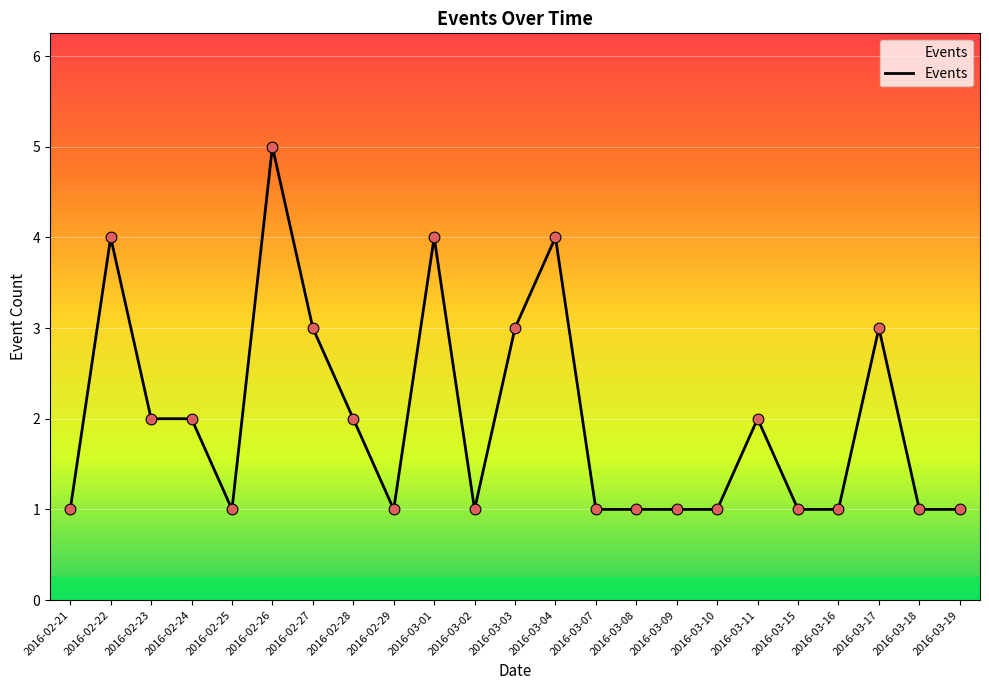

Between 2016-03-04 and 2016-03-17, which is larger?

2016-03-04